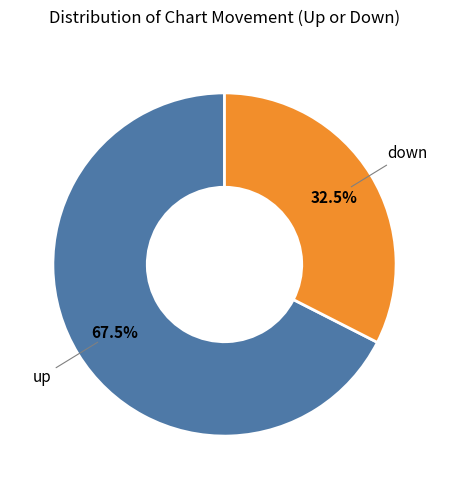

To the nearest percent, what is the average slice percentage?

50%